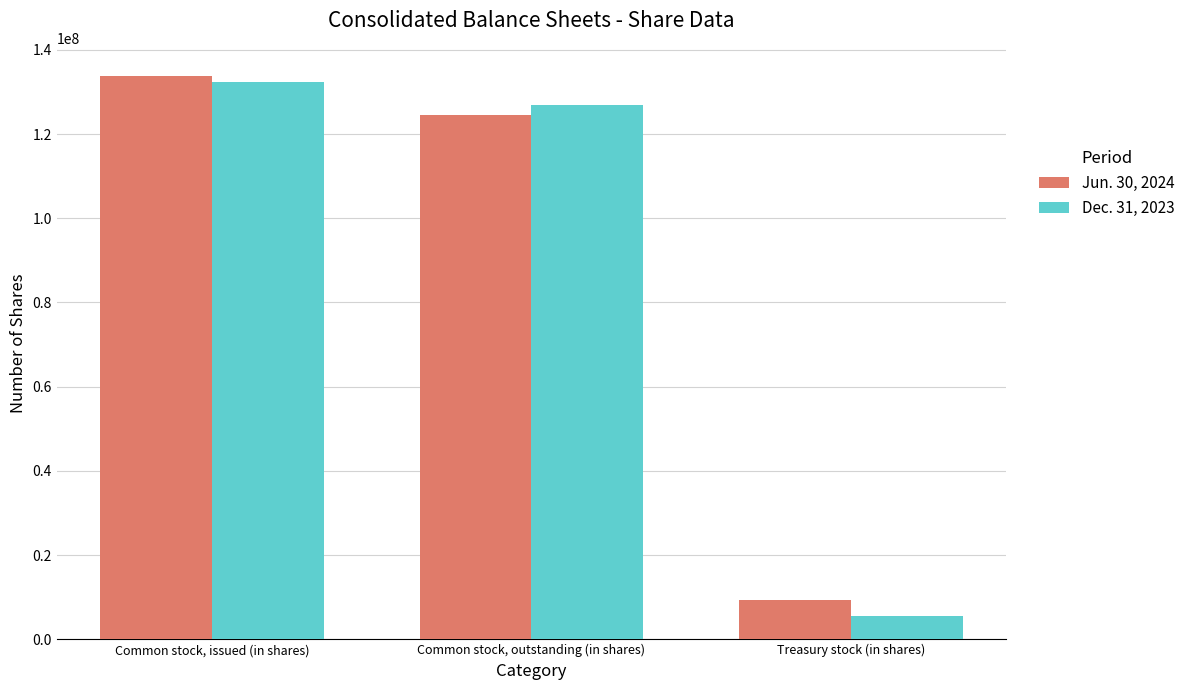

Rank the series by their average value, from lowest to highest.

Dec. 31, 2023, Jun. 30, 2024